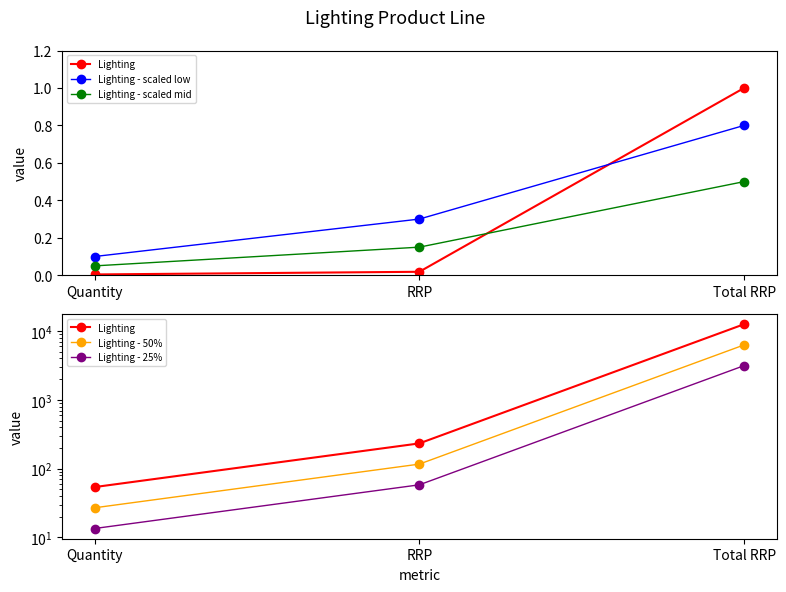

Is the value of Lighting - scaled low at RRP greater than the value of Lighting - 50% at Quantity?

No